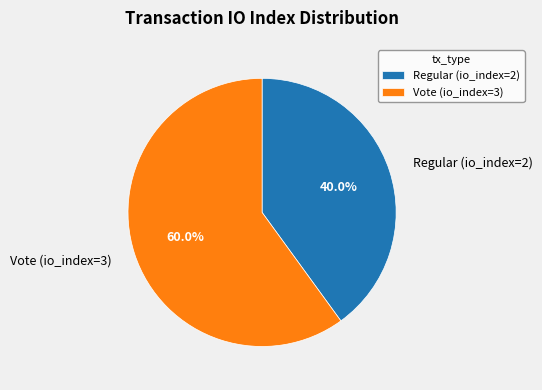

True or false: Regular (io_index=2) accounts for 50% of the total.

False